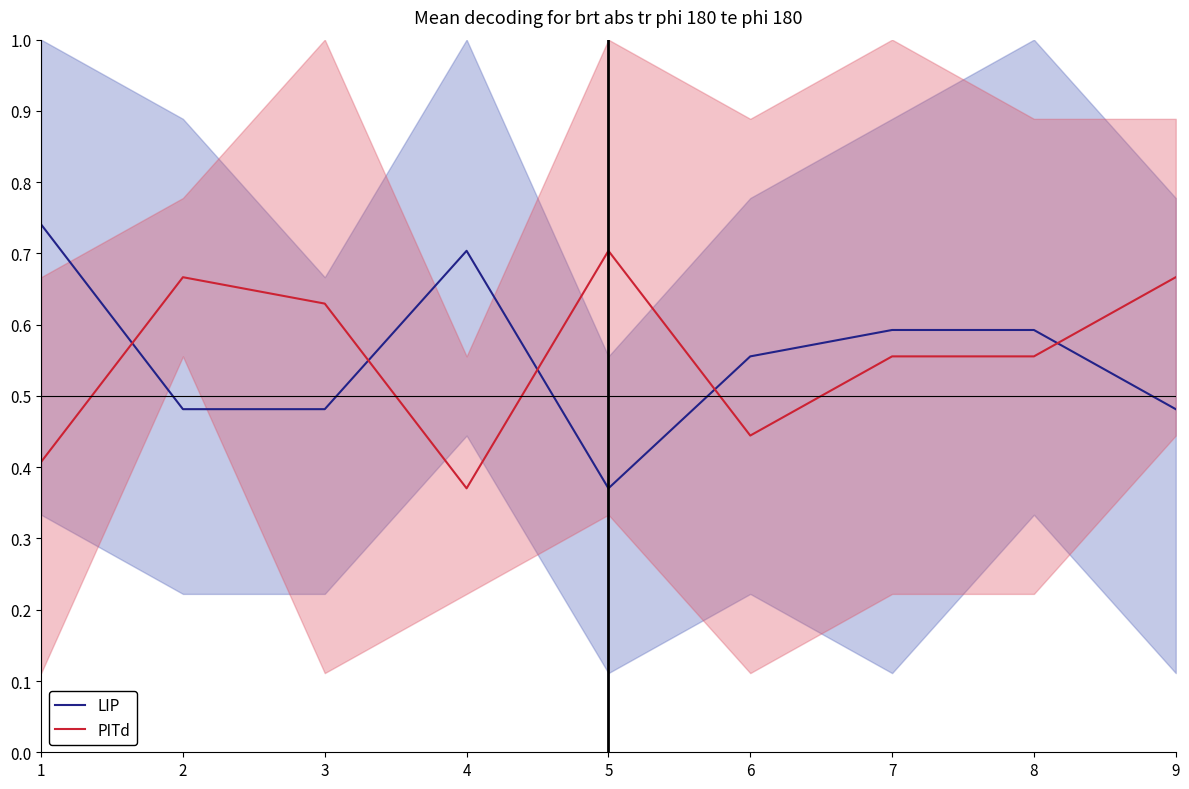

Reading right to left, extract all data points from this chart.

LIP: 9=0.5	8=0.6	7=0.6	6=0.6	5=0.4	4=0.7	3=0.5	2=0.5	1=0.7
PITd: 9=0.7	8=0.6	7=0.6	6=0.4	5=0.7	4=0.4	3=0.6	2=0.7	1=0.4